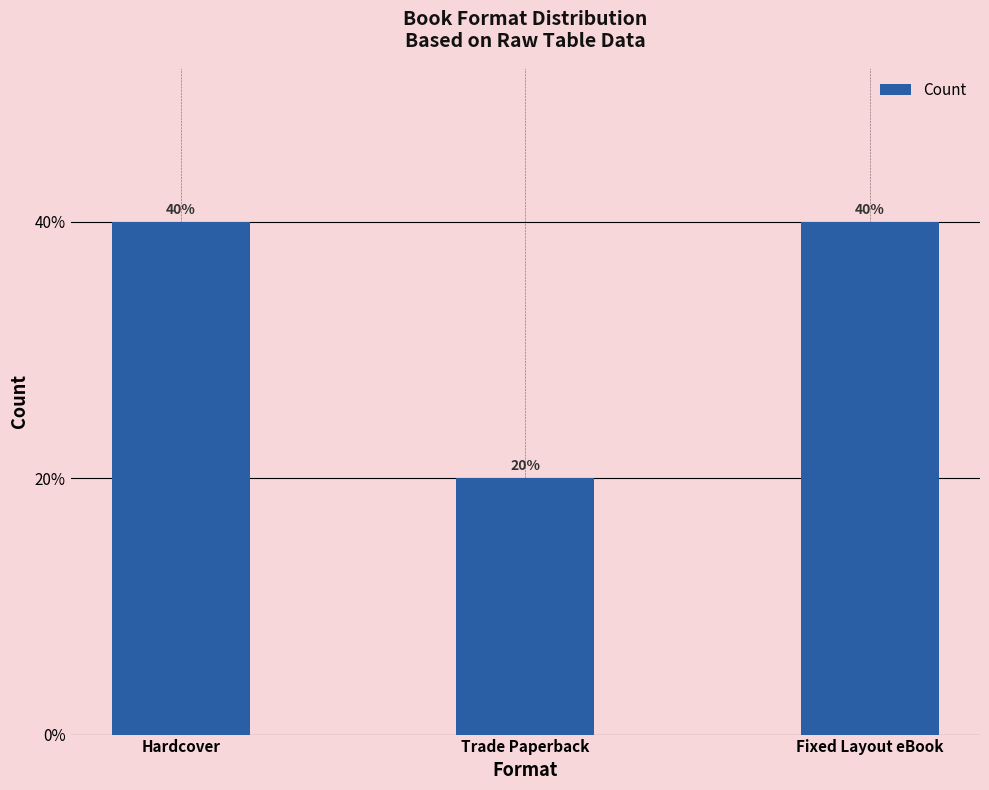

List the labels in order of value, largest first.

Hardcover, Fixed Layout eBook, Trade Paperback